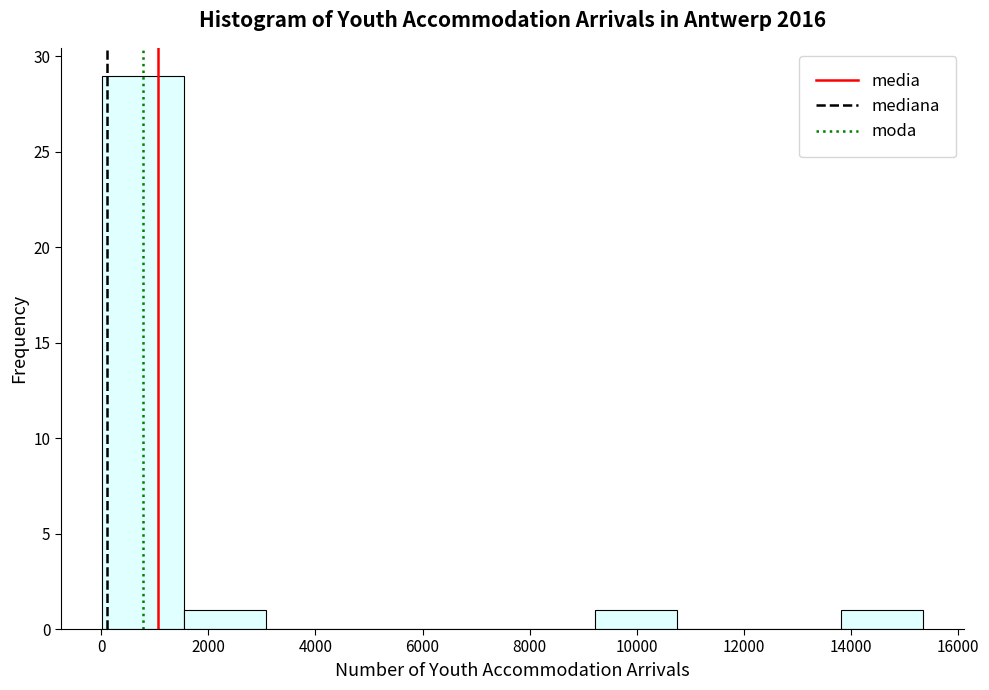

How tall is the bar that spans 0 to 1600 on the x-axis? Neither the bar edges nor the heights are printed on the chart, so give them approximately, as read against the axes.

29